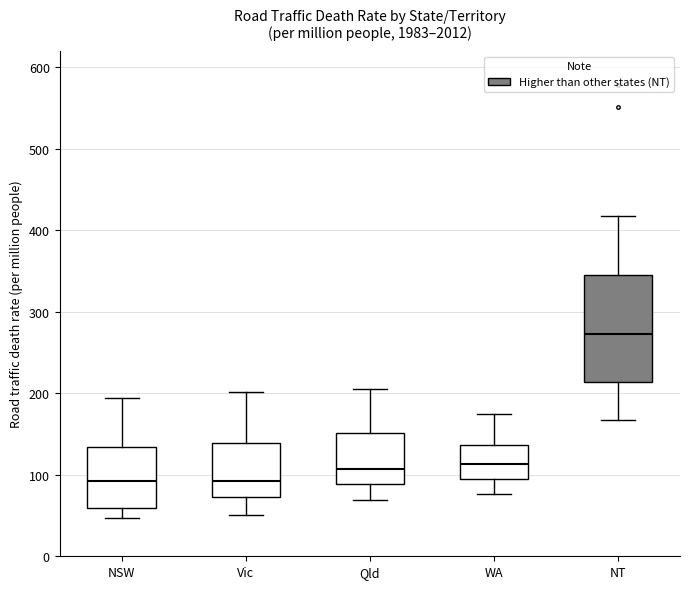

Which box has the highest median line?

NT